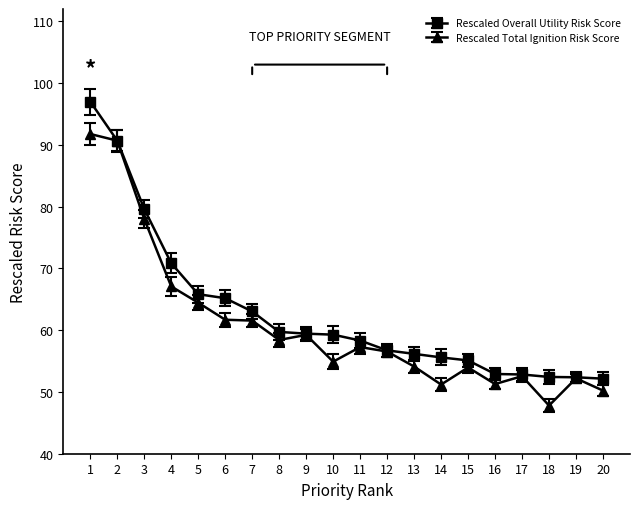

What is the total value across all series at 4?

137.9